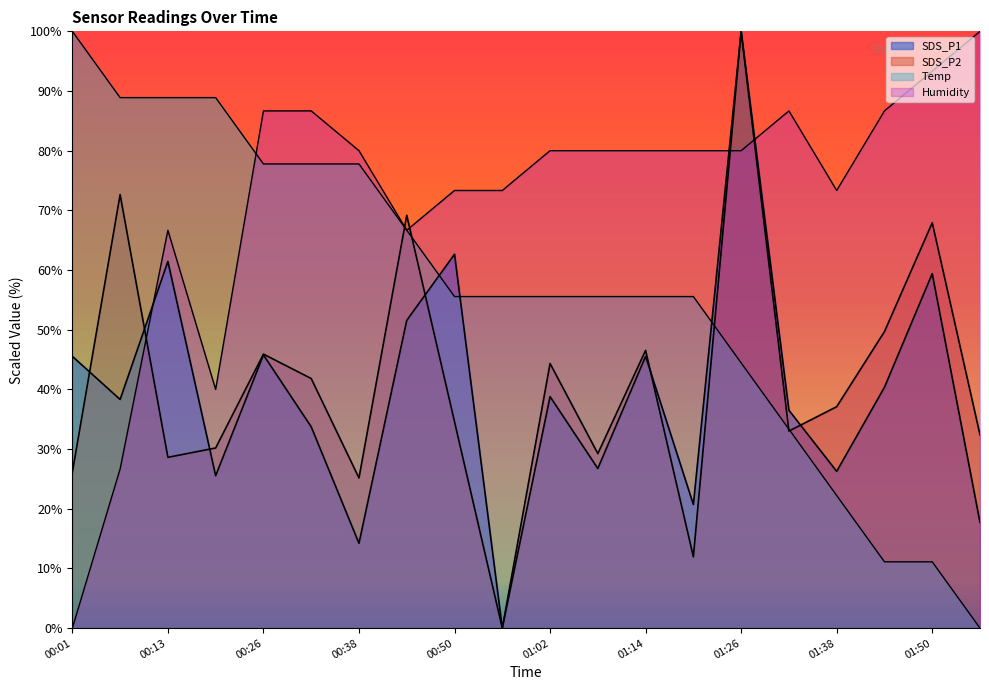

Reading left to right, what are all the values shown in this chart?

SDS_P1: 00:01=45.5	00:07=38.3	00:13=61.4	00:20=25.5	00:26=45.8	00:32=33.7	00:38=14.2	00:44=51.6	00:50=62.7	00:56=0.0	01:02=38.8	01:08=26.7	01:14=45.5	01:20=20.7	01:26=100.0	01:32=36.5	01:38=26.3	01:44=40.4	01:50=59.4	01:56=17.7
SDS_P2: 00:01=26.1	00:07=72.6	00:13=28.6	00:20=30.2	00:26=45.9	00:32=41.8	00:38=25.2	00:44=69.2	00:50=34.6	00:56=0.0	01:02=44.3	01:08=29.2	01:14=46.5	01:20=11.9	01:26=100.0	01:32=33.0	01:38=37.1	01:44=49.7	01:50=67.9	01:56=32.4
Temp: 00:01=100.0	00:07=88.9	00:13=88.9	00:20=88.9	00:26=77.8	00:32=77.8	00:38=77.8	00:44=66.7	00:50=55.6	00:56=55.6	01:02=55.6	01:08=55.6	01:14=55.6	01:20=55.6	01:26=44.4	01:32=33.3	01:38=22.2	01:44=11.1	01:50=11.1	01:56=0.0
Humidity: 00:01=0.0	00:07=26.7	00:13=66.7	00:20=40.0	00:26=86.7	00:32=86.7	00:38=80.0	00:44=66.7	00:50=73.3	00:56=73.3	01:02=80.0	01:08=80.0	01:14=80.0	01:20=80.0	01:26=80.0	01:32=86.7	01:38=73.3	01:44=86.7	01:50=93.3	01:56=100.0